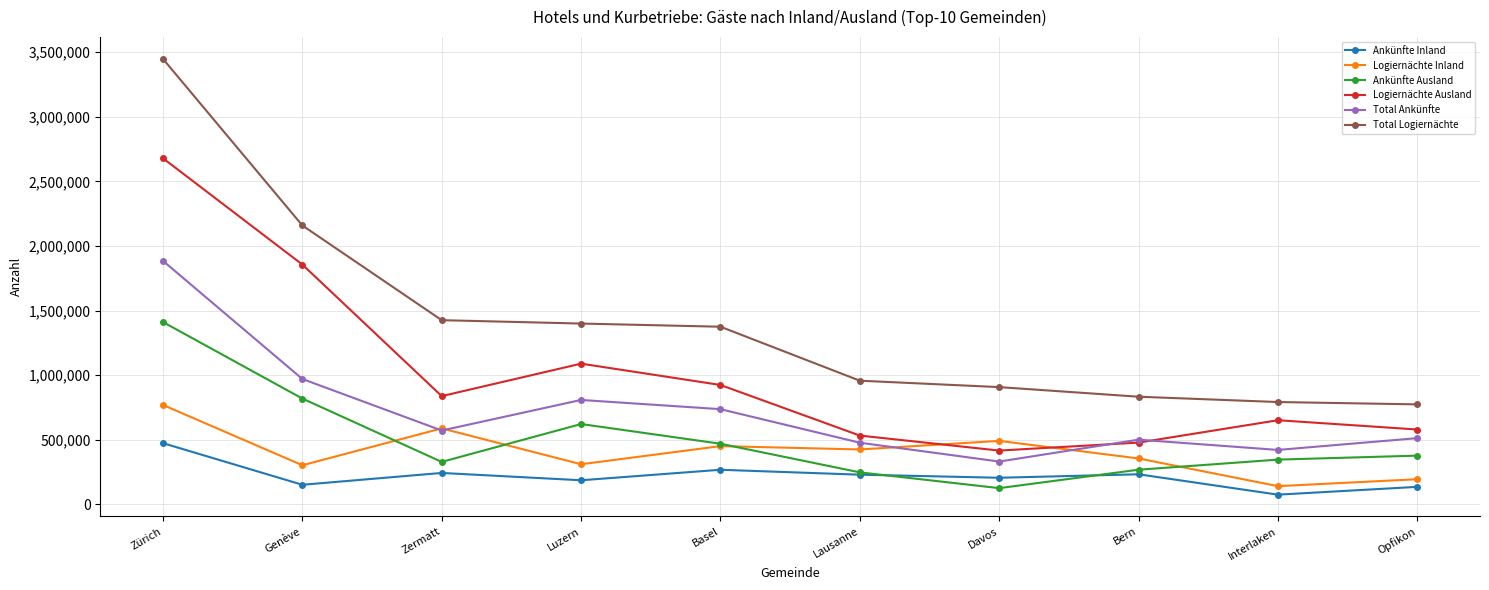

Where is the first local minimum for Ankünfte Ausland?

Zermatt